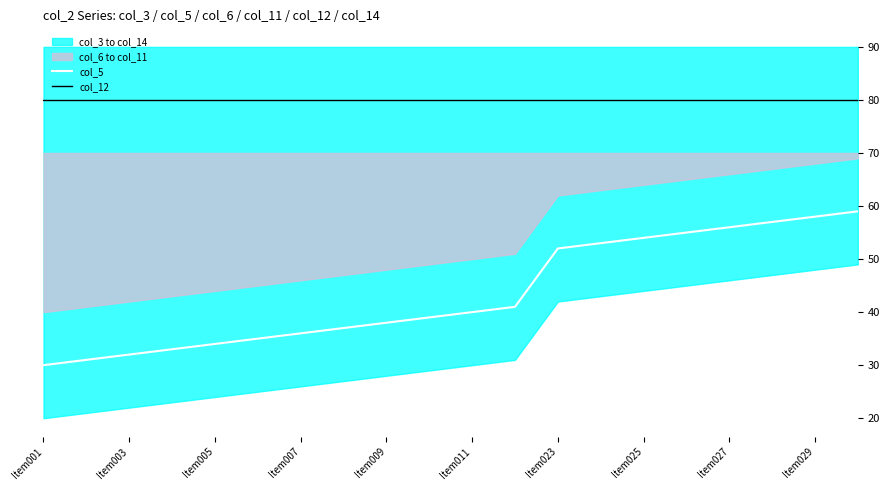

What is the maximum value for col_12?

80